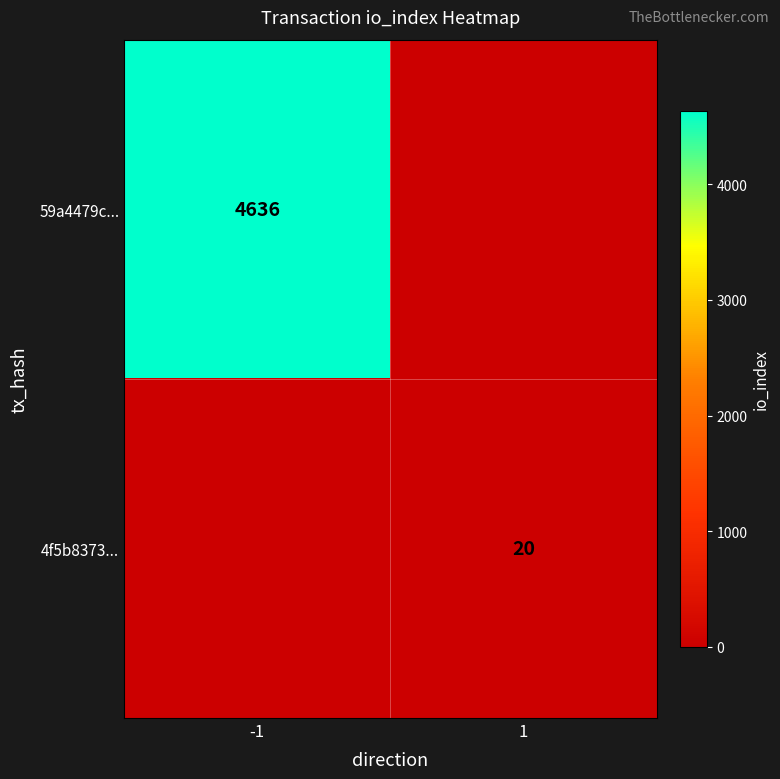

The value of 59a4479c... at -1 is 4636. True or false?

True